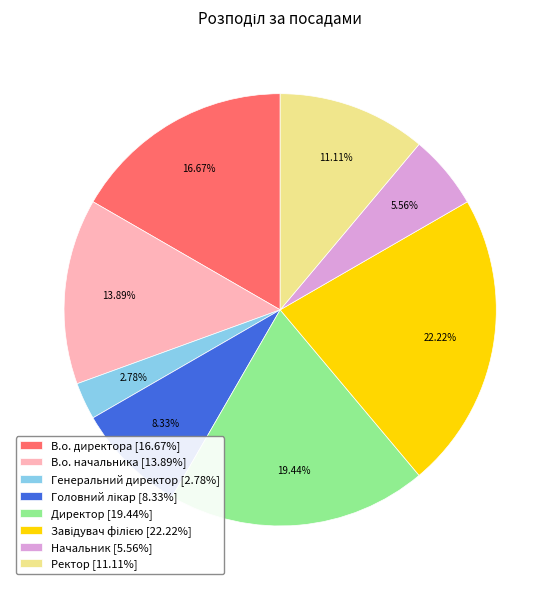

What is the ratio of the value at В.о. директора [16.67%] to the value at В.о. начальника [13.89%]?

1.2